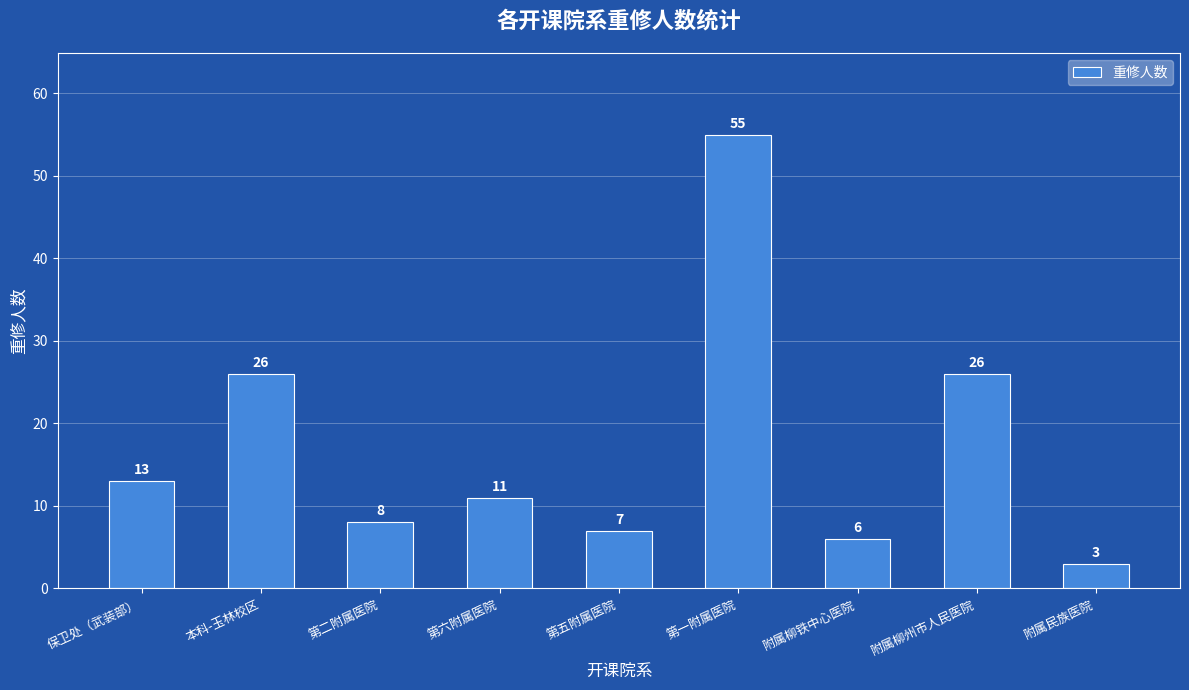

What value does the data have at 附属柳铁中心医院, to the nearest 5?

5